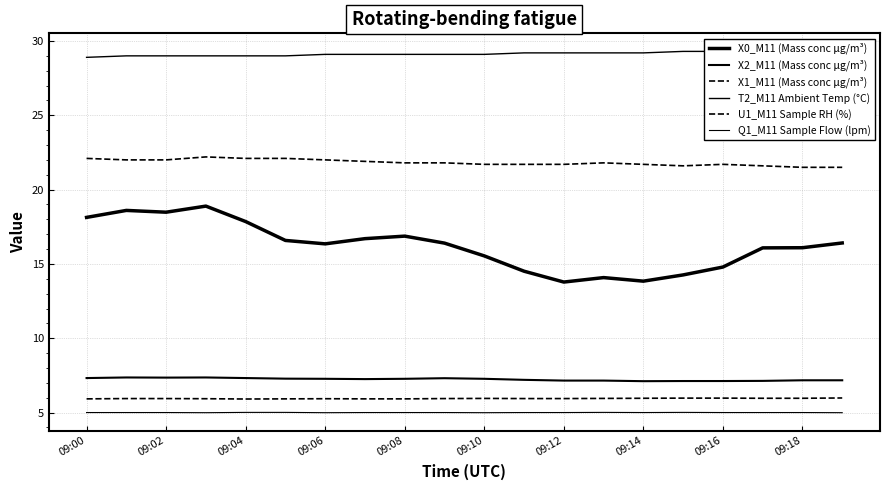

Is the value of T2_M11 Ambient Temp (°C) at 09:06 greater than the value of X1_M11 (Mass conc μg/m³) at 18?

Yes